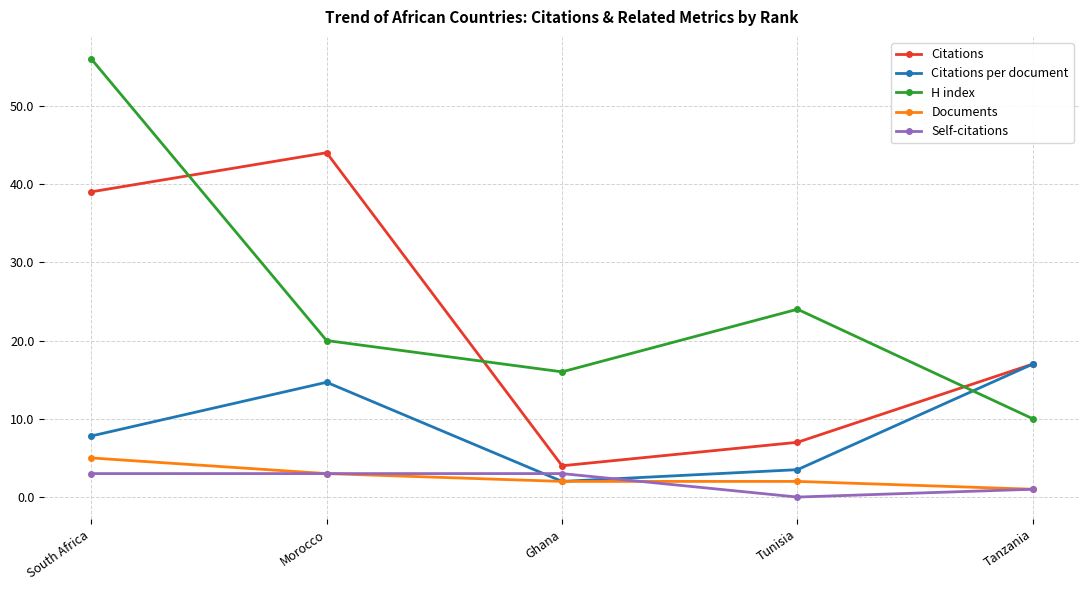

Is it true that Citations equals 7.0 at Tunisia?

True